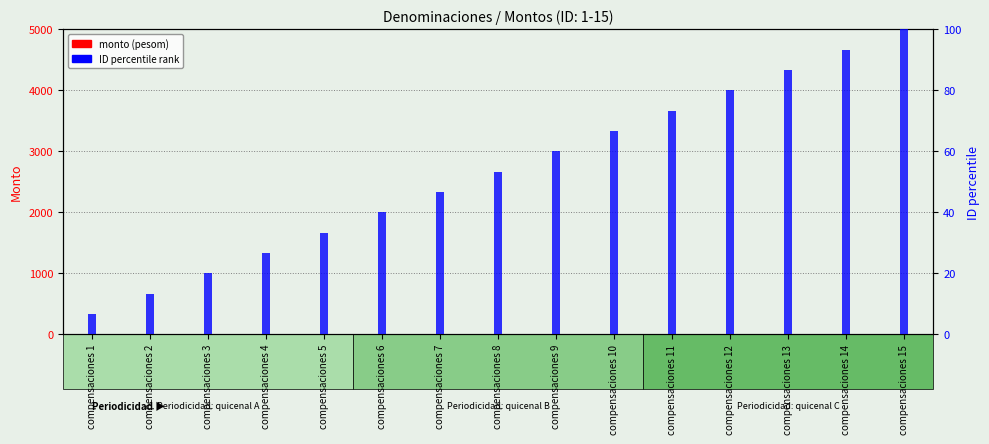

Reading left to right, what are all the values shown in this chart?

monto (pesom): 0.0	0.0	0.0	0.0	0.0	0.0	0.0	0.0	0.0	0.0	0.0	0.0	0.0	0.0	0.0
ID rank: 6.7	13.3	20.0	26.7	33.3	40.0	46.7	53.3	60.0	66.7	73.3	80.0	86.7	93.3	100.0